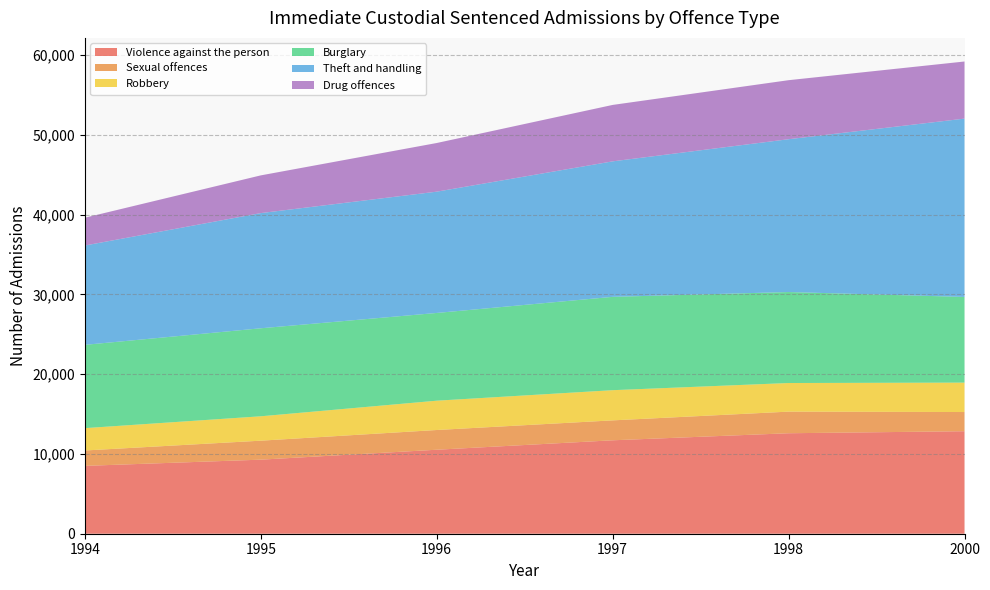

Reading left to right, list all the values displayed in this chart.

Violence against the person: 1994=8506	1995=9284	1996=10529	1997=11712	1998=12596	2000=12849
Sexual offences: 1994=1929	1995=2380	1996=2473	1997=2498	1998=2709	2000=2406
Robbery: 1994=2801	1995=3058	1996=3675	1997=3784	1998=3587	2000=3688
Burglary: 1994=10441	1995=11032	1996=10998	1997=11700	1998=11405	2000=10739
Theft and handling: 1994=12453	1995=14439	1996=15204	1997=16985	1998=19157	2000=22354
Drug offences: 1994=3483	1995=4729	1996=6100	1997=7074	1998=7400	2000=7160